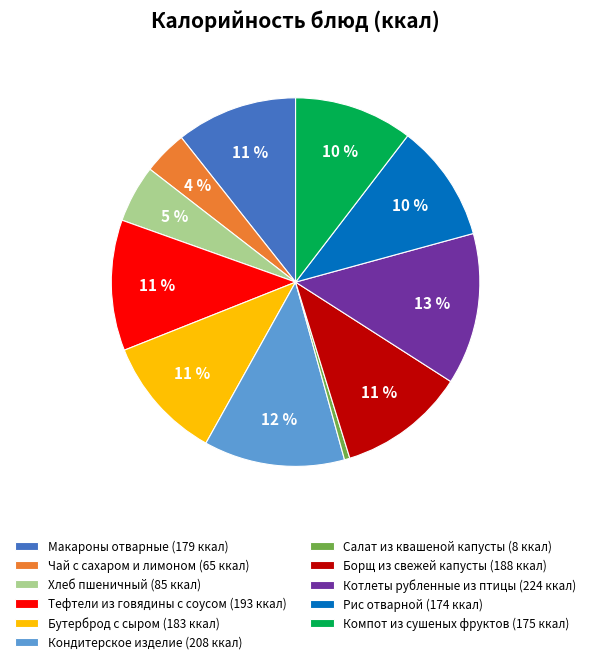

Is there any slice that represents more than half of the pie?

No